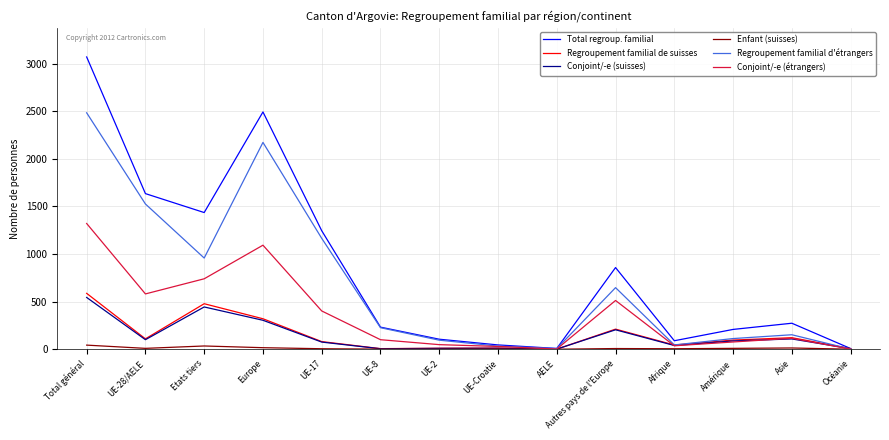

What position from the right is UE-2?

8